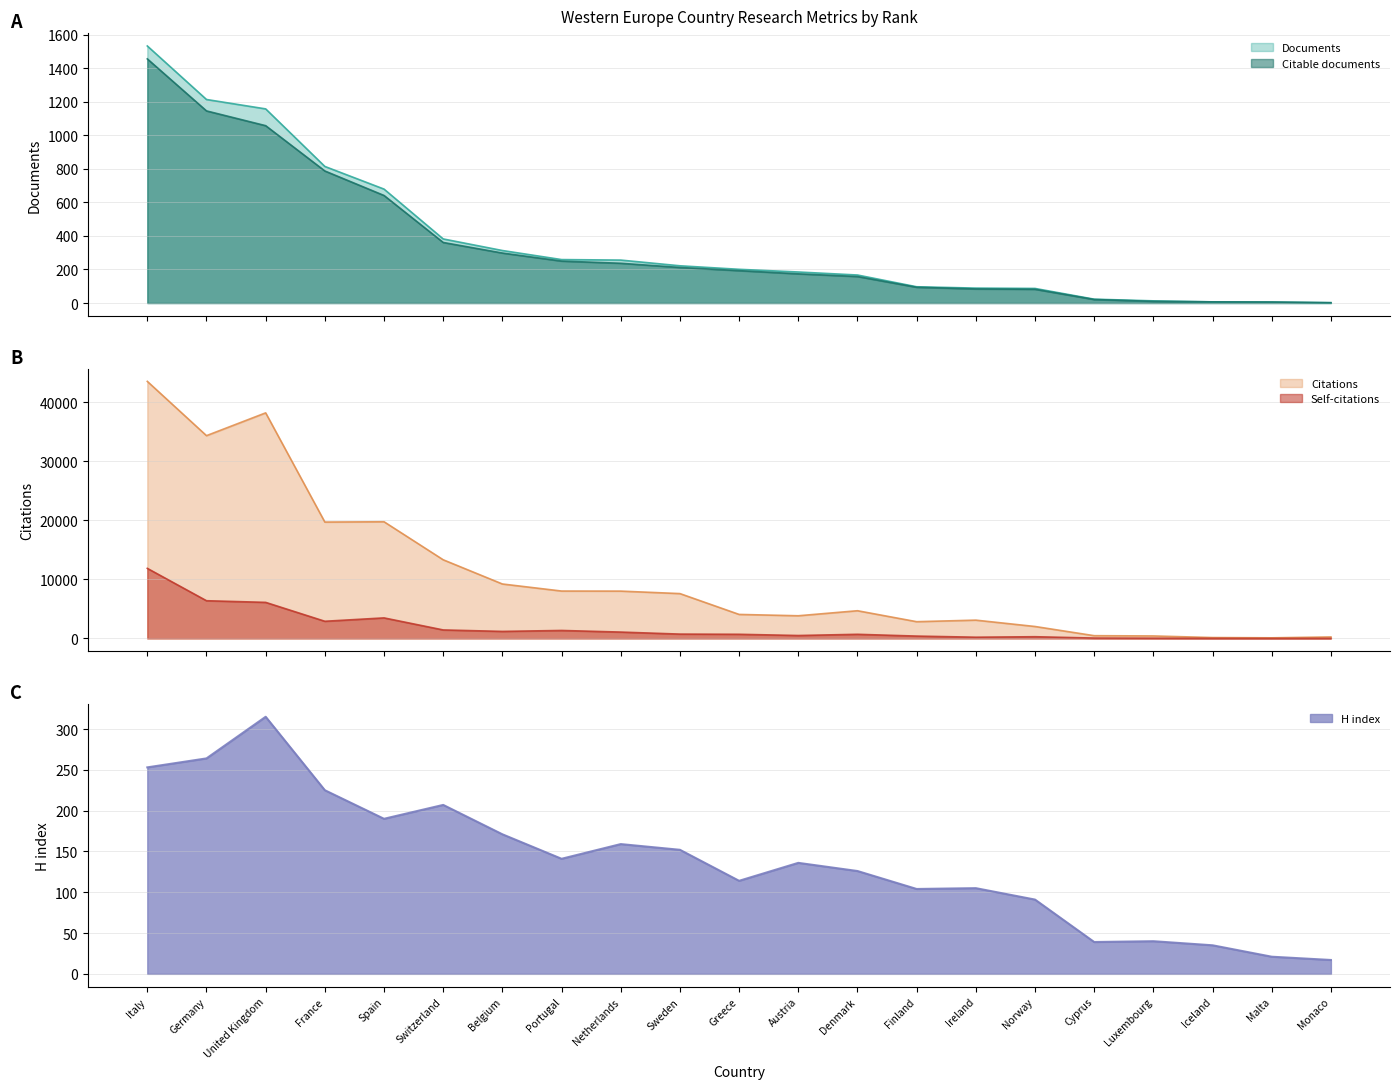

The value of Citable documents at Luxembourg is 10. True or false?

True